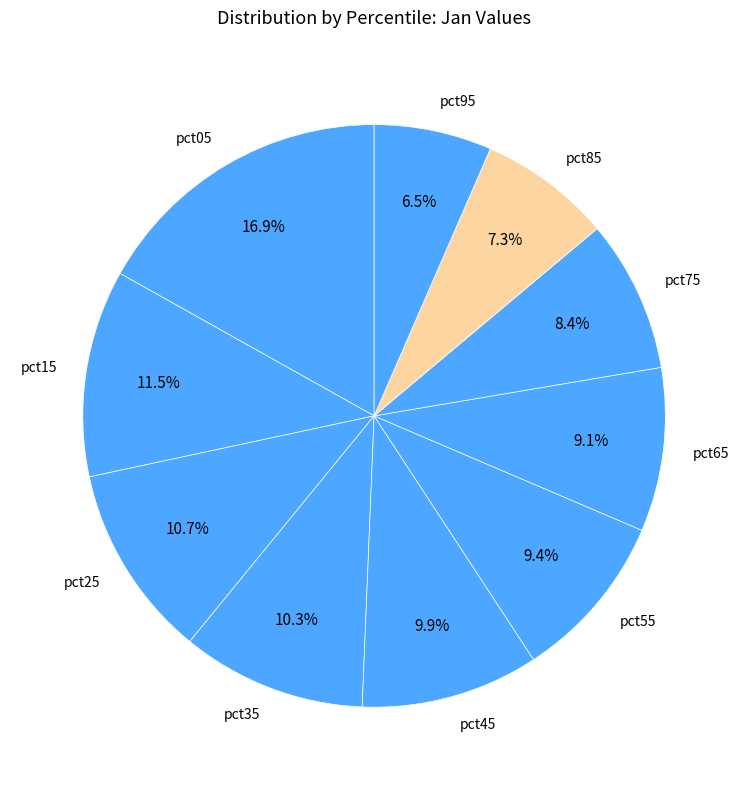

Count the number of slices in the pie.

10